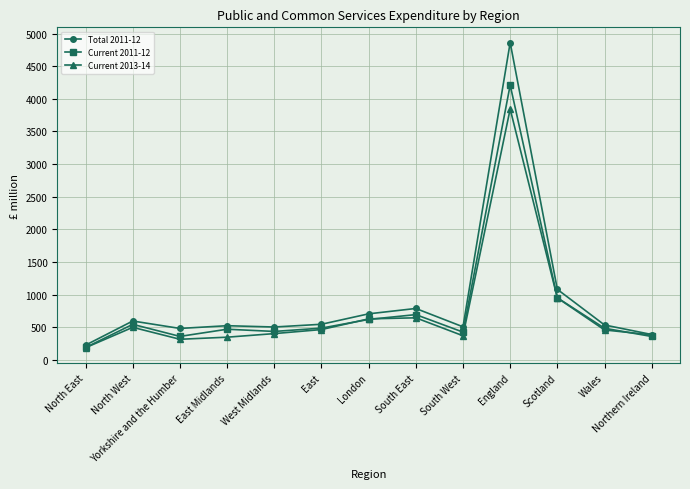

Rank the series at South East from lowest to highest value.

Current 2013-14, Current 2011-12, Total 2011-12